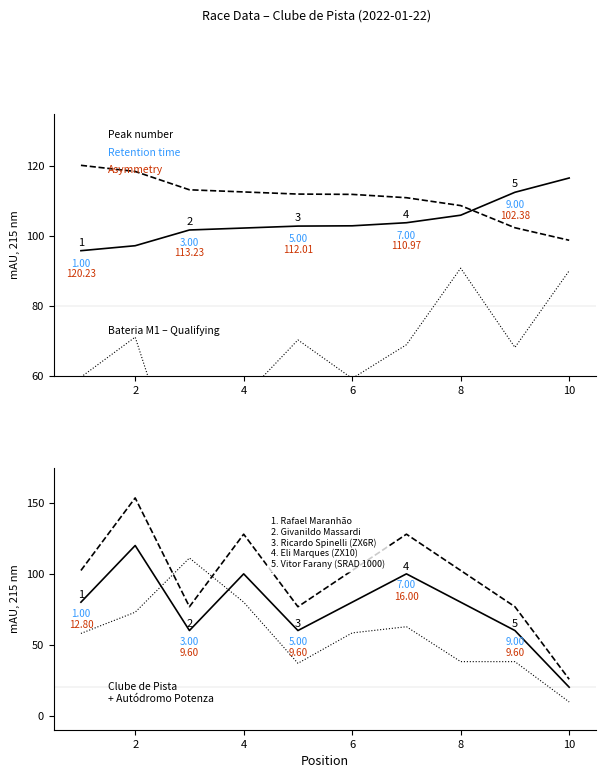

True or false: Best Speed and Average Speed ×1.5 cross at least once.

False